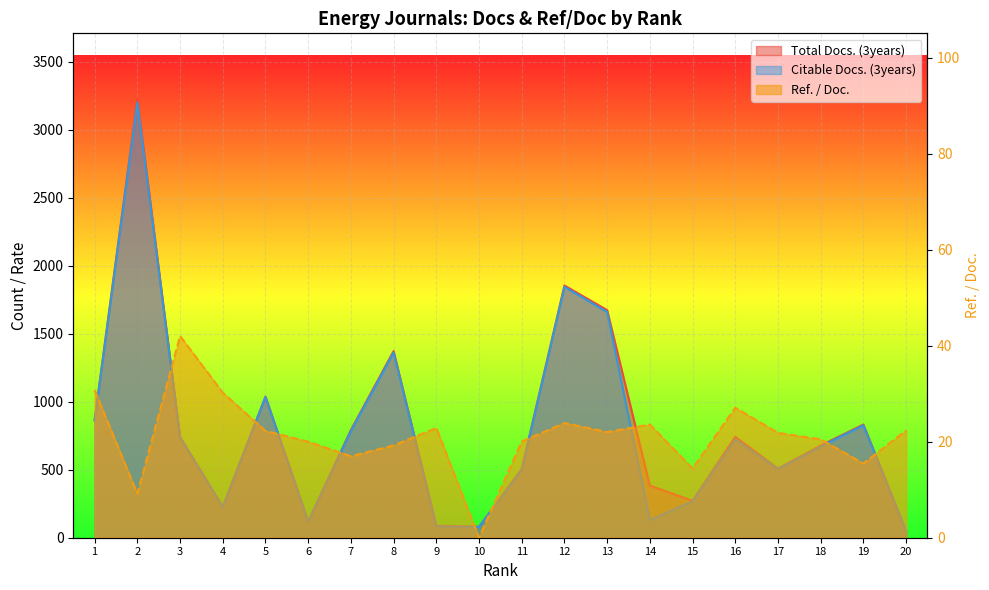

True or false: Citable Docs. (3years) and Total Docs. (3years) cross at least once.

False